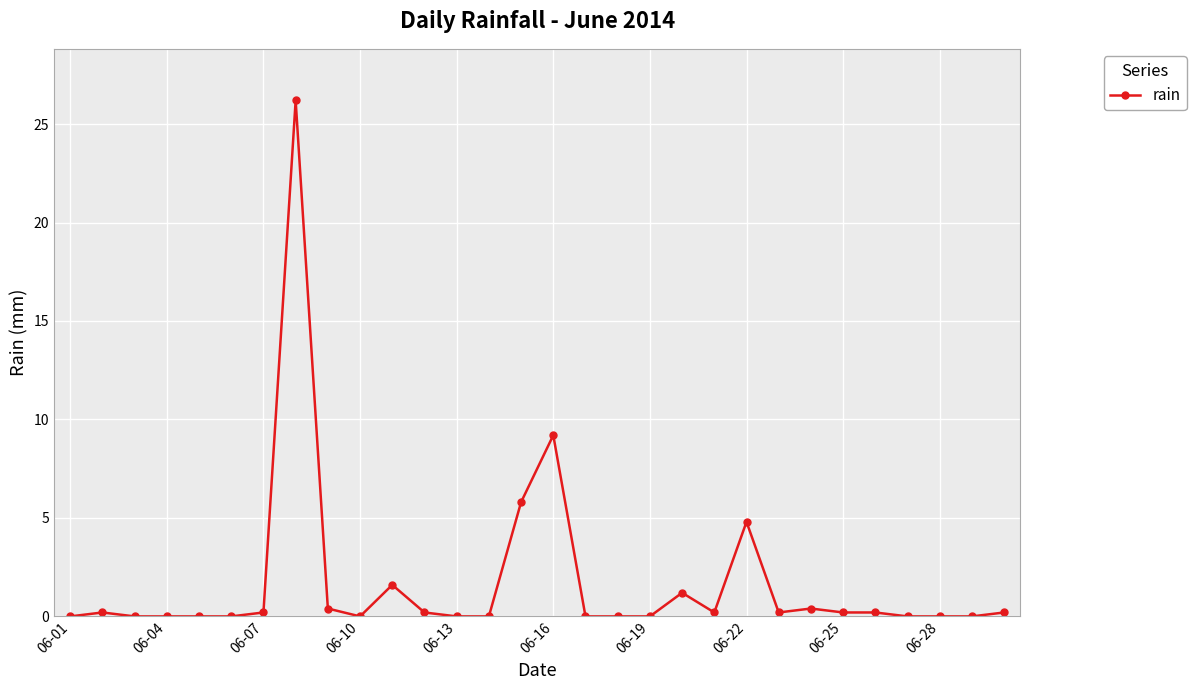

How many lines are shown in the chart?

1